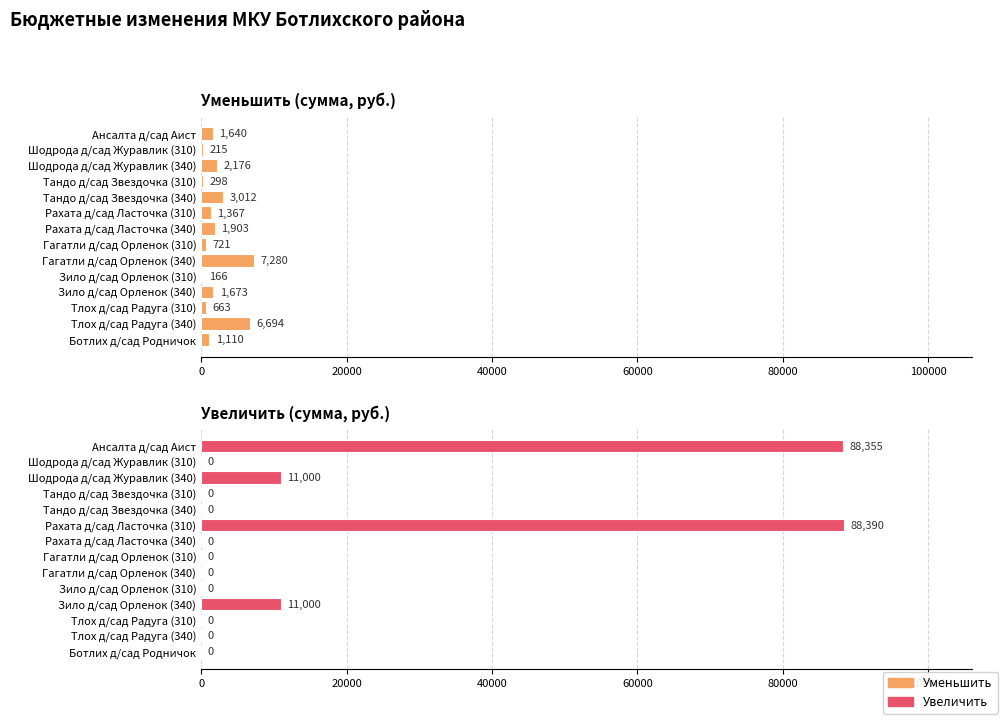

What is the highest value of the Увеличить series?

88390